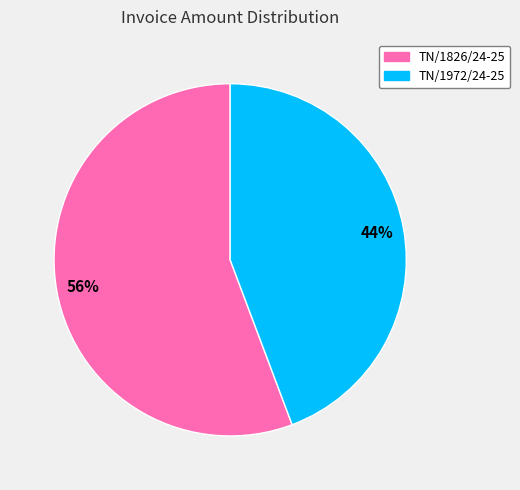

To the nearest percent, what portion does TN/1972/24-25 represent?

44%